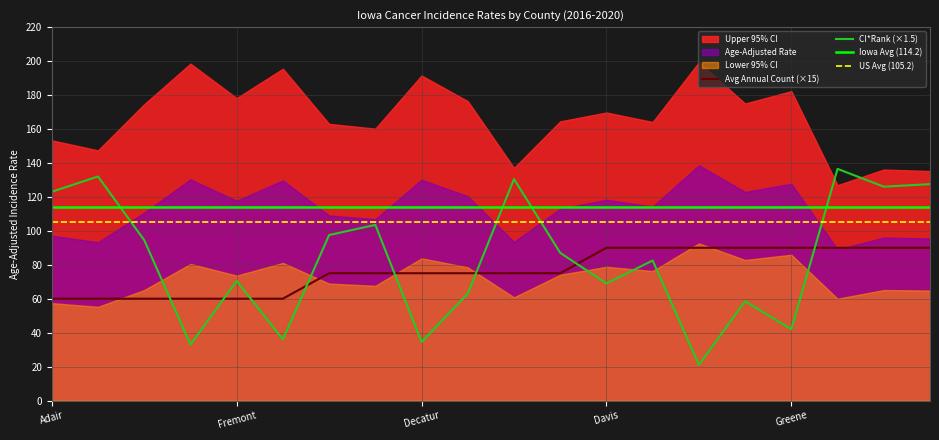

At which label does Avg Annual Count first exceed 5?

Davis